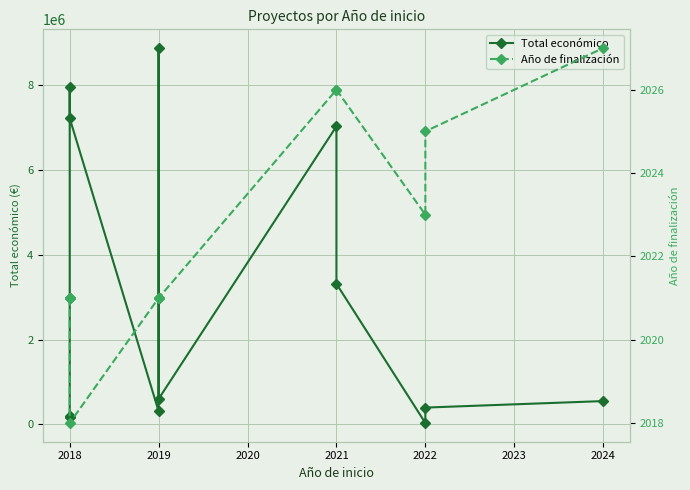

Is the value of Total económico at 2022 greater than the value of Año de finalización at 2022?

Yes